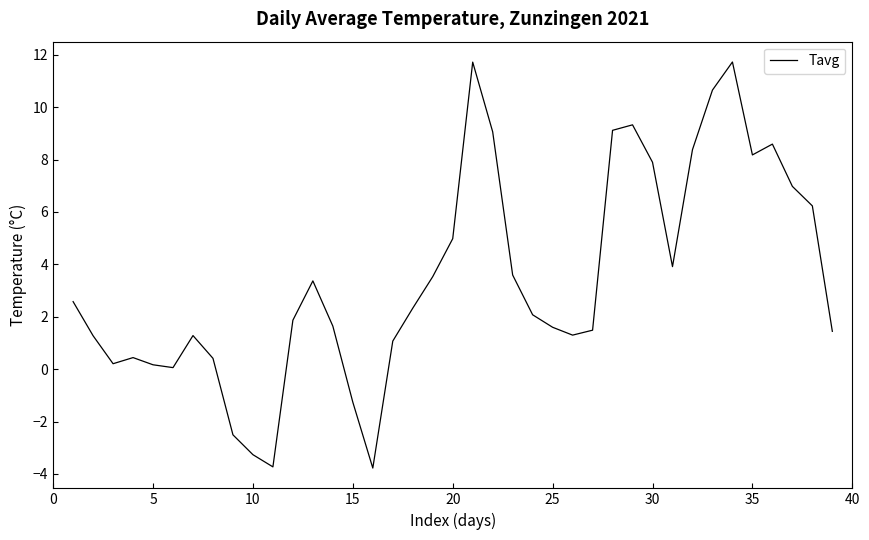

True or false: the data has more than 0 interior local peaks.

True